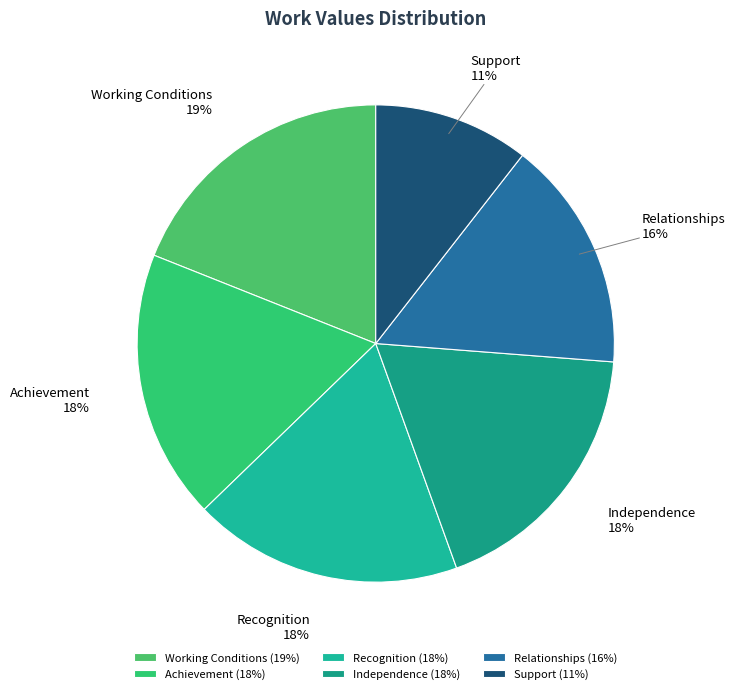

How many slices are in this pie chart?

6